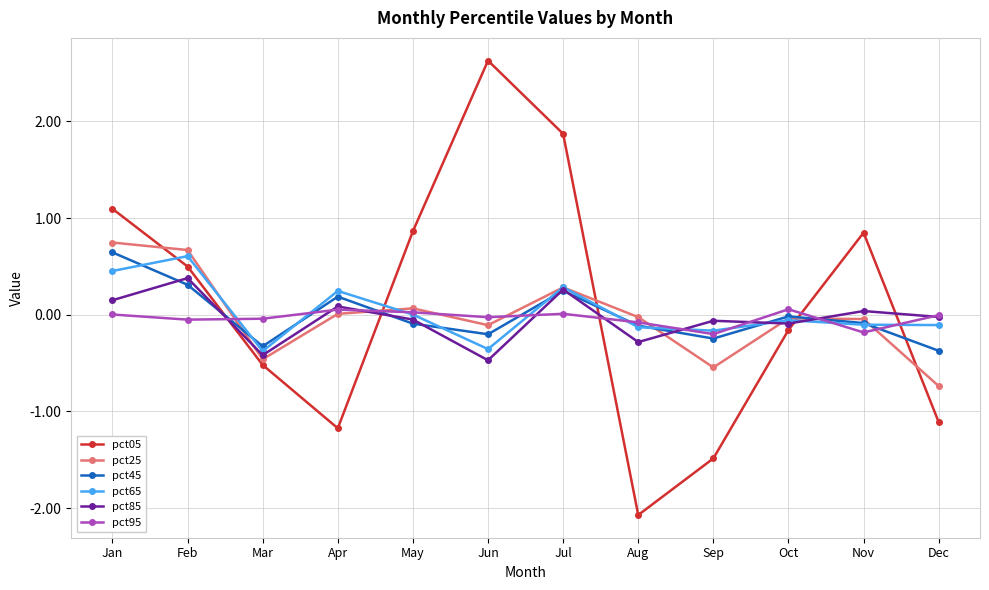

Is the value of pct25 at Apr greater than the value of pct45 at Jul?

No